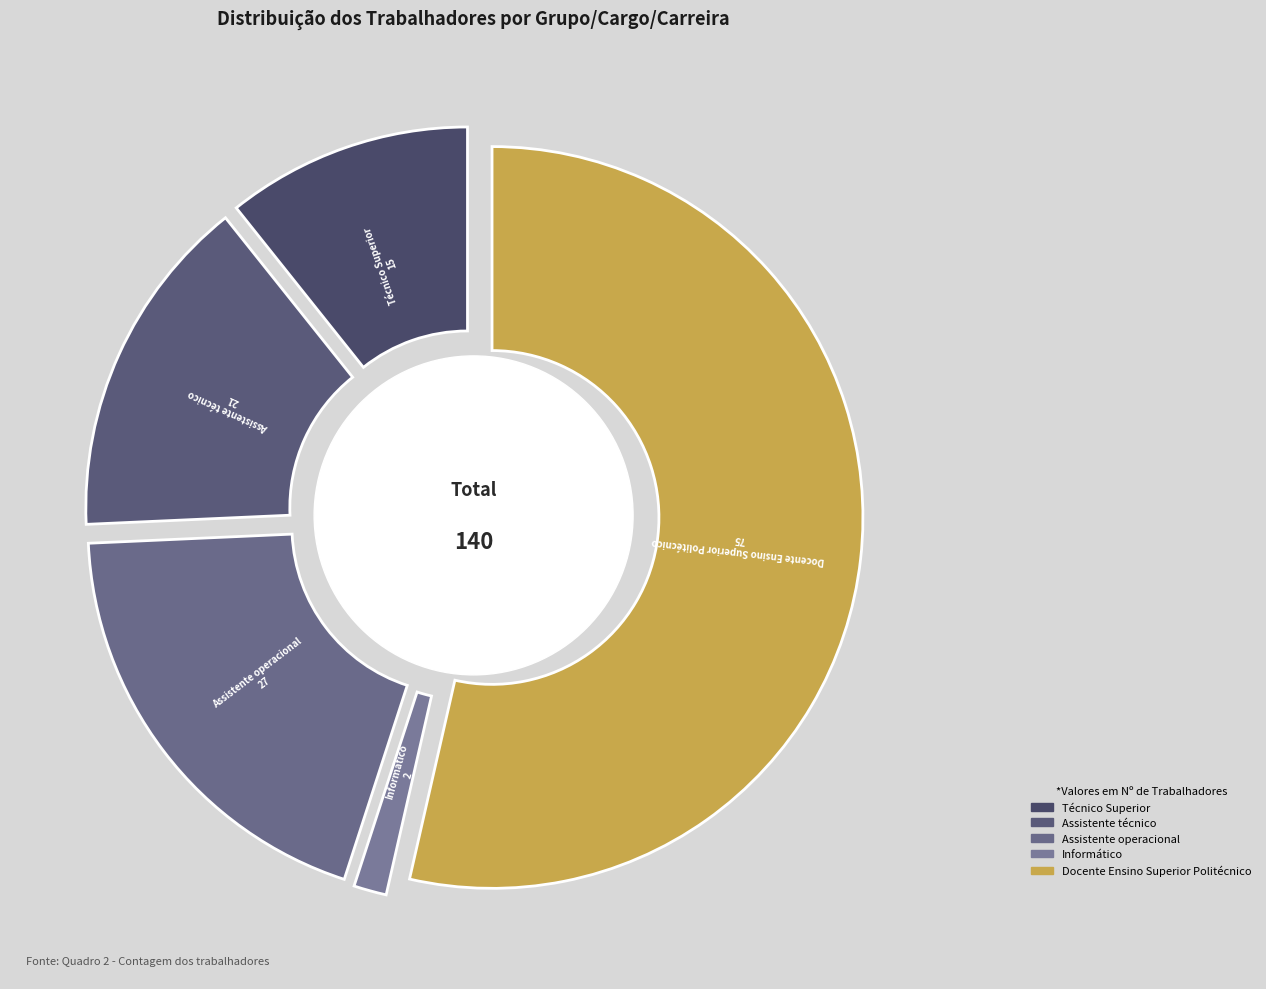

What is the majority slice?

Docente Ensino Superior Politécnico